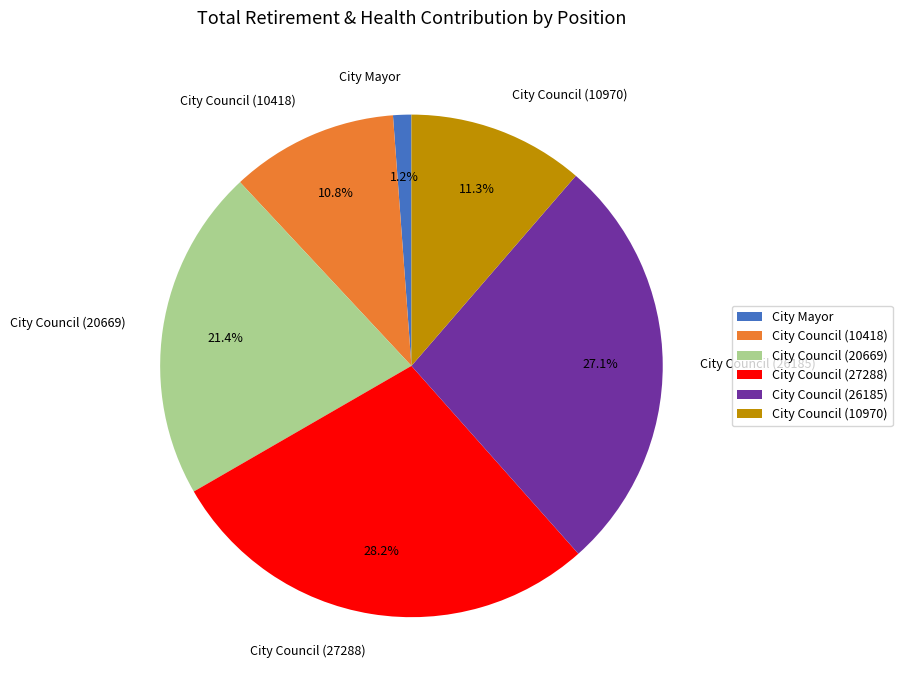

Combined, do City Council (27288) and City Council (10418) account for over 50%?

No